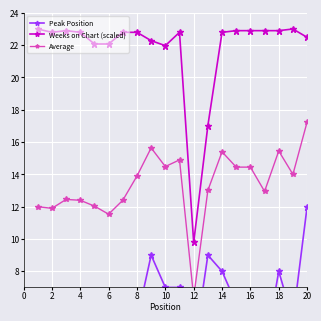

The value of Weeks on Chart (scaled) at 16 is 22.9. True or false?

True